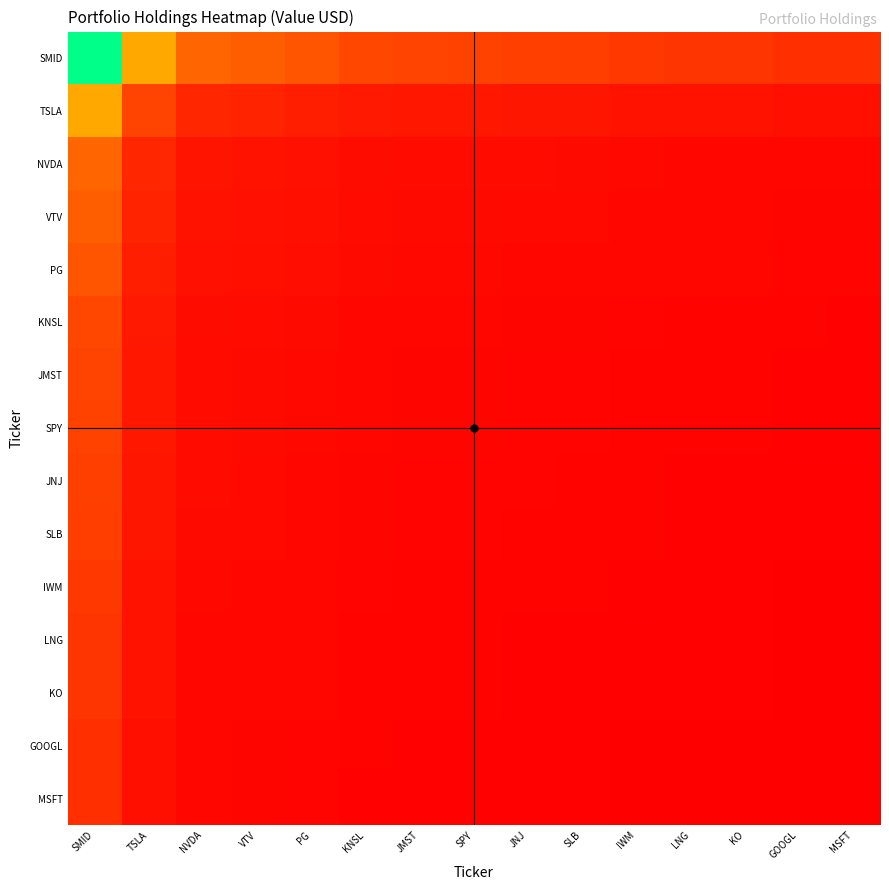

Reading left to right, extract all data points from this chart.

SMID: SMID=20054145.0	TSLA=8482611.2	NVDA=5251065.4	VTV=4898262.9	PG=4497159.6	KNSL=3800816.2	JMST=3603681.8	SPY=3577512.5	JNJ=3417920.6	SLB=3379650.7	IWM=3089529.3	LNG=2948129.3	KO=2946663.0	GOOGL=2665321.8	MSFT=2650836.2
TSLA: SMID=8482611.2	TSLA=3588021.0	NVDA=2221124.2	VTV=2071893.9	PG=1902233.0	KNSL=1607689.9	JMST=1524304.9	SPY=1513235.7	JNJ=1445730.6	SLB=1429543.0	IWM=1306825.9	LNG=1247015.8	KO=1246395.5	GOOGL=1127392.3	MSFT=1121265.1
NVDA: SMID=5251065.4	TSLA=2221124.2	NVDA=1374962.0	VTV=1282582.7	PG=1177556.0	KNSL=995222.4	JMST=943603.9	SPY=936751.6	JNJ=894963.3	SLB=884942.6	IWM=808975.9	LNG=771951.1	KO=771567.2	GOOGL=697899.6	MSFT=694106.6
VTV: SMID=4898262.9	TSLA=2071893.9	NVDA=1282582.7	VTV=1196410.0	PG=1098439.8	KNSL=928356.6	JMST=880206.1	SPY=873814.2	JNJ=834833.6	SLB=825486.1	IWM=754623.4	LNG=720086.2	KO=719728.0	GOOGL=651009.9	MSFT=647471.8
PG: SMID=4497159.6	TSLA=1902233.0	NVDA=1177556.0	VTV=1098439.8	PG=1008492.0	KNSL=852336.4	JMST=808128.8	SPY=802260.3	JNJ=766471.7	SLB=757889.6	IWM=692829.7	LNG=661120.6	KO=660791.8	GOOGL=597700.8	MSFT=594452.3
KNSL: SMID=3800816.2	TSLA=1607689.9	NVDA=995222.4	VTV=928356.6	PG=852336.4	KNSL=720360.0	JMST=682997.6	SPY=678037.8	JNJ=647790.7	SLB=640537.5	IWM=585551.4	LNG=558752.2	KO=558474.3	GOOGL=505152.3	MSFT=502406.9
JMST: SMID=3603681.8	TSLA=1524304.9	NVDA=943603.9	VTV=880206.1	PG=808128.8	KNSL=682997.6	JMST=647573.0	SPY=642870.4	JNJ=614192.1	SLB=607315.1	IWM=555181.0	LNG=529771.8	KO=529508.3	GOOGL=478951.9	MSFT=476348.9
SPY: SMID=3577512.5	TSLA=1513235.7	NVDA=936751.6	VTV=873814.2	PG=802260.3	KNSL=678037.8	JMST=642870.4	SPY=638202.0	JNJ=609732.0	SLB=602904.9	IWM=551149.4	LNG=525924.7	KO=525663.1	GOOGL=475473.9	MSFT=472889.7
JNJ: SMID=3417920.6	TSLA=1445730.6	NVDA=894963.3	VTV=834833.6	PG=766471.7	KNSL=647790.7	JMST=614192.1	SPY=609732.0	JNJ=582532.0	SLB=576009.5	IWM=526562.8	LNG=502463.3	KO=502213.4	GOOGL=454263.1	MSFT=451794.3
SLB: SMID=3379650.7	TSLA=1429543.0	NVDA=884942.6	VTV=825486.1	PG=757889.6	KNSL=640537.5	JMST=607315.1	SPY=602904.9	JNJ=576009.5	SLB=569560.0	IWM=520666.9	LNG=496837.3	KO=496590.2	GOOGL=449176.8	MSFT=446735.6
IWM: SMID=3089529.3	TSLA=1306825.9	NVDA=808975.9	VTV=754623.4	PG=692829.7	KNSL=585551.4	JMST=555181.0	SPY=551149.4	JNJ=526562.8	SLB=520666.9	IWM=475971.0	LNG=454187.0	KO=453961.1	GOOGL=410617.8	MSFT=408386.2
LNG: SMID=2948129.3	TSLA=1247015.8	NVDA=771951.1	VTV=720086.2	PG=661120.6	KNSL=558752.2	JMST=529771.8	SPY=525924.7	JNJ=502463.3	SLB=496837.3	IWM=454187.0	LNG=433400.0	KO=433184.4	GOOGL=391824.9	MSFT=389695.4
KO: SMID=2946663.0	TSLA=1246395.5	NVDA=771567.2	VTV=719728.0	PG=660791.8	KNSL=558474.3	JMST=529508.3	SPY=525663.1	JNJ=502213.4	SLB=496590.2	IWM=453961.1	LNG=433184.4	KO=432969.0	GOOGL=391630.0	MSFT=389501.6
GOOGL: SMID=2665321.8	TSLA=1127392.3	NVDA=697899.6	VTV=651009.9	PG=597700.8	KNSL=505152.3	JMST=478951.9	SPY=475473.9	JNJ=454263.1	SLB=449176.8	IWM=410617.8	LNG=391824.9	KO=391630.0	GOOGL=354238.0	MSFT=352312.8
MSFT: SMID=2650836.2	TSLA=1121265.1	NVDA=694106.6	VTV=647471.8	PG=594452.3	KNSL=502406.9	JMST=476348.9	SPY=472889.7	JNJ=451794.3	SLB=446735.6	IWM=408386.2	LNG=389695.4	KO=389501.6	GOOGL=352312.8	MSFT=350398.0